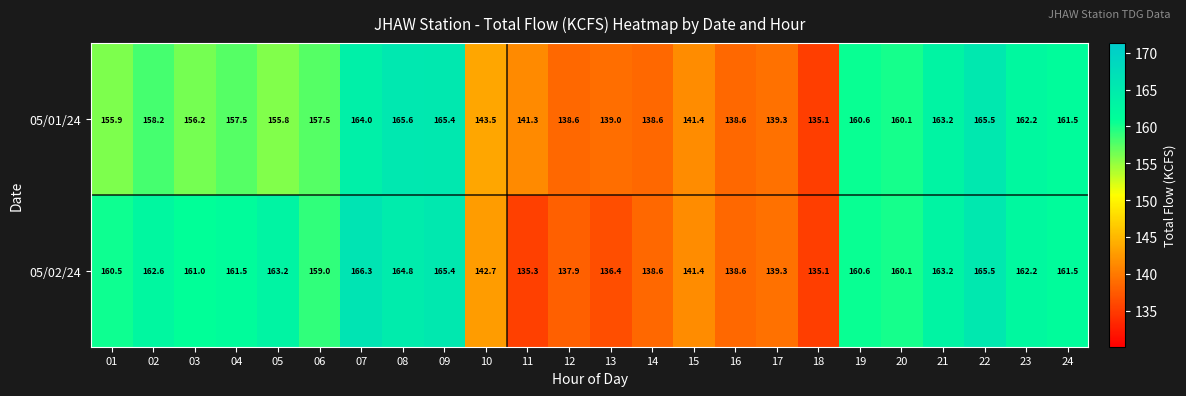

Is it true that 05/02/24 equals 40.0 at 17?

False